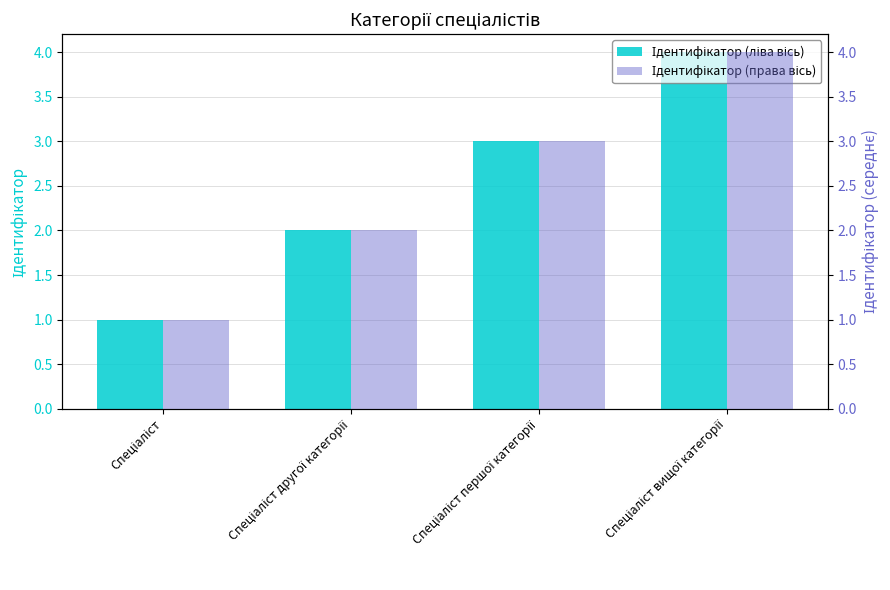

Is it true that Ідентифікатор (ліва вісь) equals 7 at Спеціаліст вищої категорії?

False